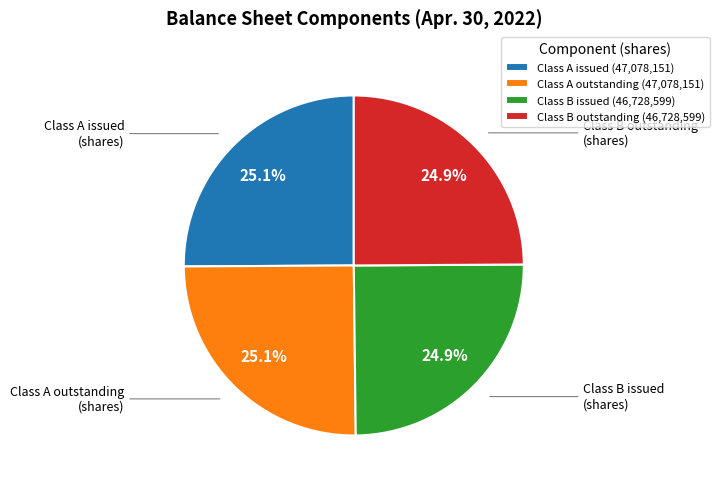

What percentage is NOT represented by Class B outstanding (46,728,599)?

75.1%